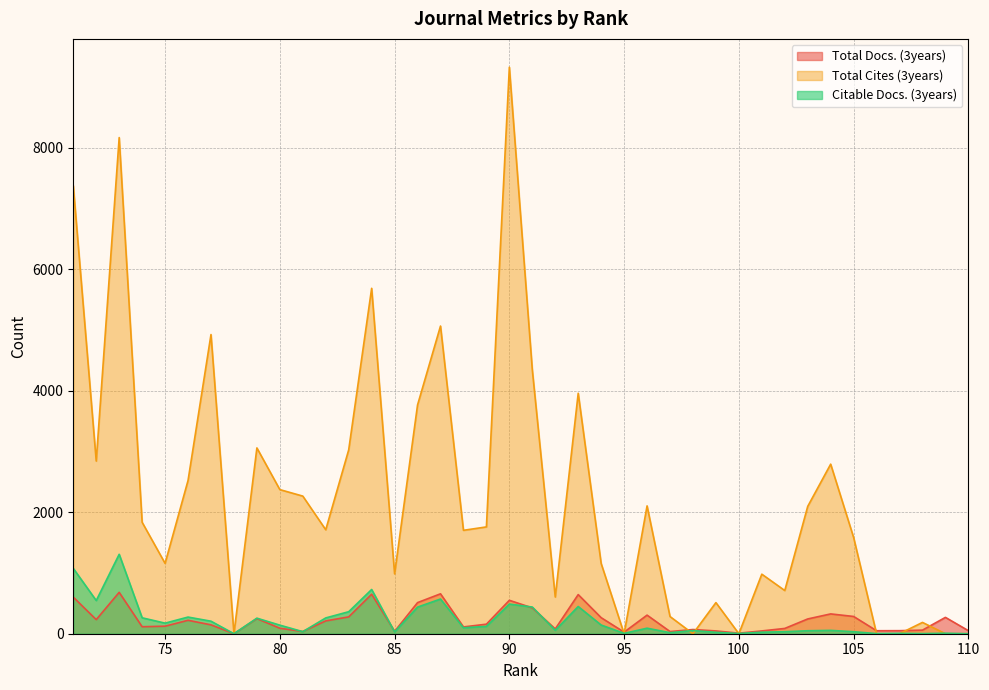

How many distinct data groups are displayed?

3